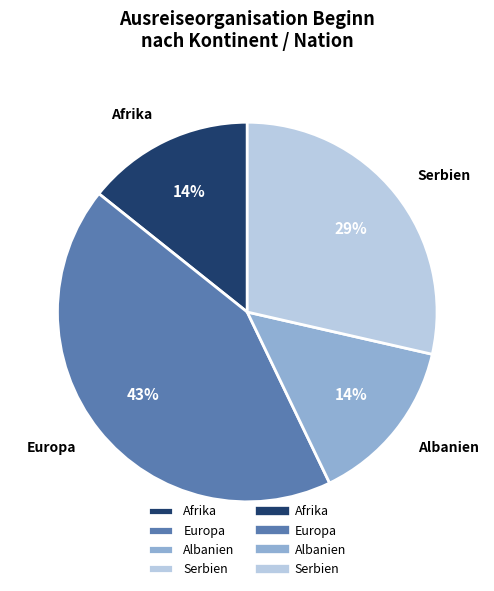

Which has a higher value, Serbien or Afrika?

Serbien